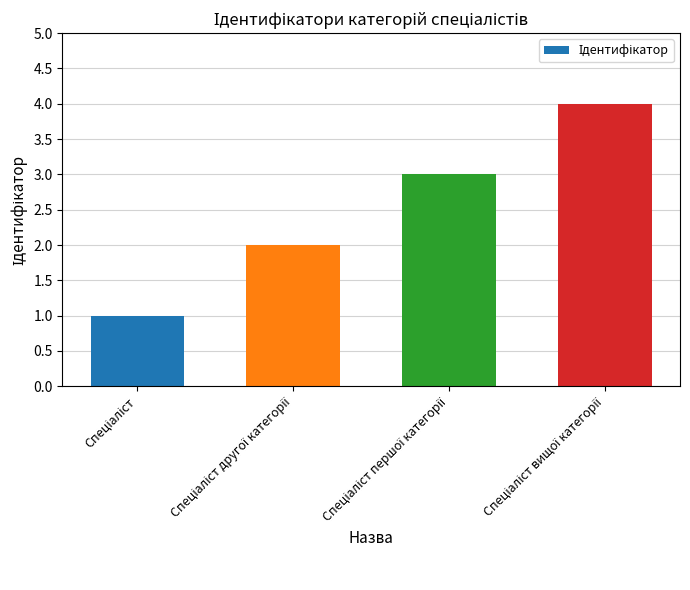

How many data points are less than 3?

2